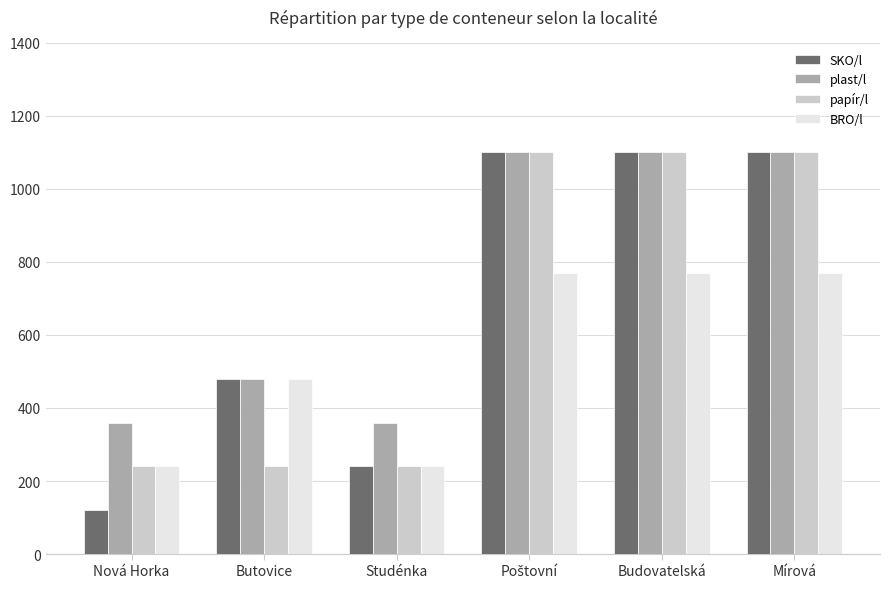

Which series has the largest total across all categories?

plast/l